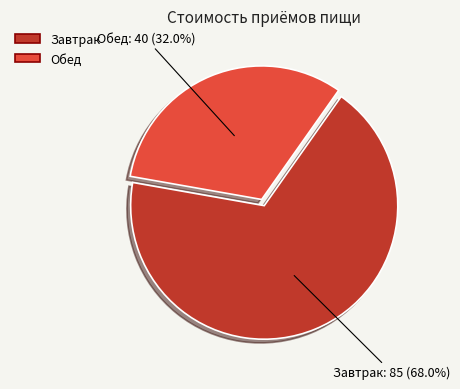

True or false: Обед accounts for 21% of the total.

False